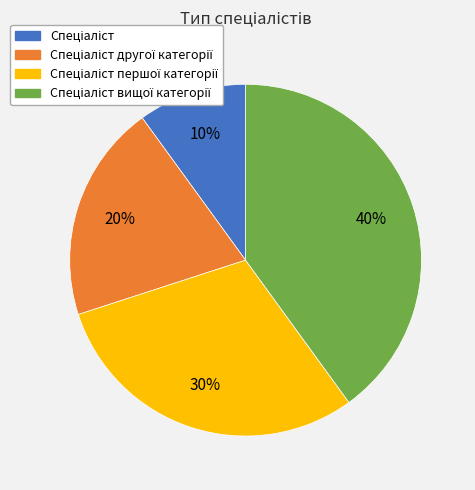

Is there a majority slice in this chart?

No